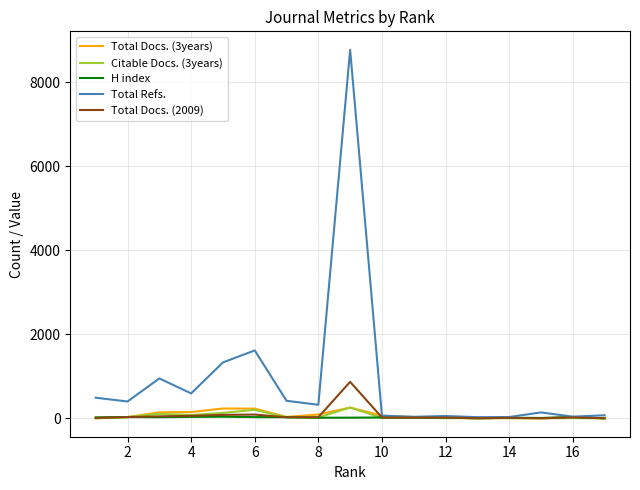

What are all the series names shown in the legend?

Total Docs. (3years), Citable Docs. (3years), H index, Total Refs., Total Docs. (2009)